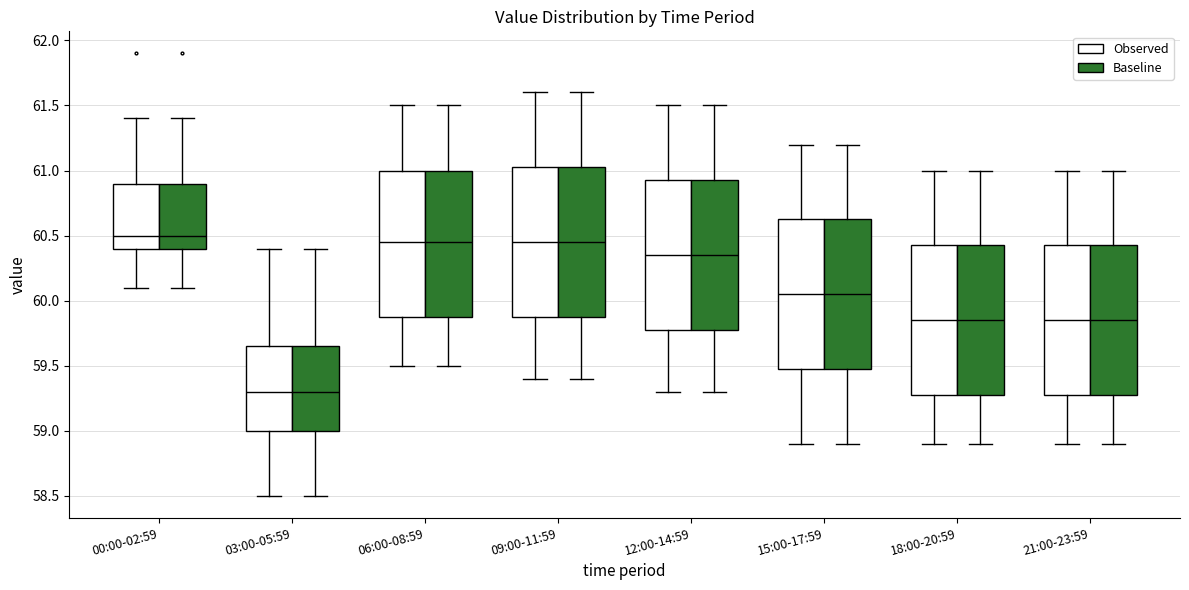

Reading left to right, read every box against the y-axis: the position of its median line, the range the box covers, and the ends of its whiskers. The values are not printed on the chart, so give them approximately, as read against the axis.

00:00-02:59 (Observed): median 60.50, box 60.40 to 60.90, whiskers 60.10 to 61.40
00:00-02:59 (Baseline): median 60.50, box 60.40 to 60.90, whiskers 60.10 to 61.40
03:00-05:59 (Observed): median 59.30, box 59.00 to 59.65, whiskers 58.50 to 60.40
03:00-05:59 (Baseline): median 59.30, box 59.00 to 59.65, whiskers 58.50 to 60.40
06:00-08:59 (Observed): median 60.45, box 59.90 to 61.00, whiskers 59.50 to 61.50
06:00-08:59 (Baseline): median 60.45, box 59.90 to 61.00, whiskers 59.50 to 61.50
09:00-11:59 (Observed): median 60.45, box 59.90 to 61.05, whiskers 59.40 to 61.60
09:00-11:59 (Baseline): median 60.45, box 59.90 to 61.05, whiskers 59.40 to 61.60
12:00-14:59 (Observed): median 60.35, box 59.80 to 60.95, whiskers 59.30 to 61.50
12:00-14:59 (Baseline): median 60.35, box 59.80 to 60.95, whiskers 59.30 to 61.50
15:00-17:59 (Observed): median 60.05, box 59.50 to 60.65, whiskers 58.90 to 61.20
15:00-17:59 (Baseline): median 60.05, box 59.50 to 60.65, whiskers 58.90 to 61.20
18:00-20:59 (Observed): median 59.85, box 59.30 to 60.45, whiskers 58.90 to 61.00
18:00-20:59 (Baseline): median 59.85, box 59.30 to 60.45, whiskers 58.90 to 61.00
21:00-23:59 (Observed): median 59.85, box 59.30 to 60.45, whiskers 58.90 to 61.00
21:00-23:59 (Baseline): median 59.85, box 59.30 to 60.45, whiskers 58.90 to 61.00